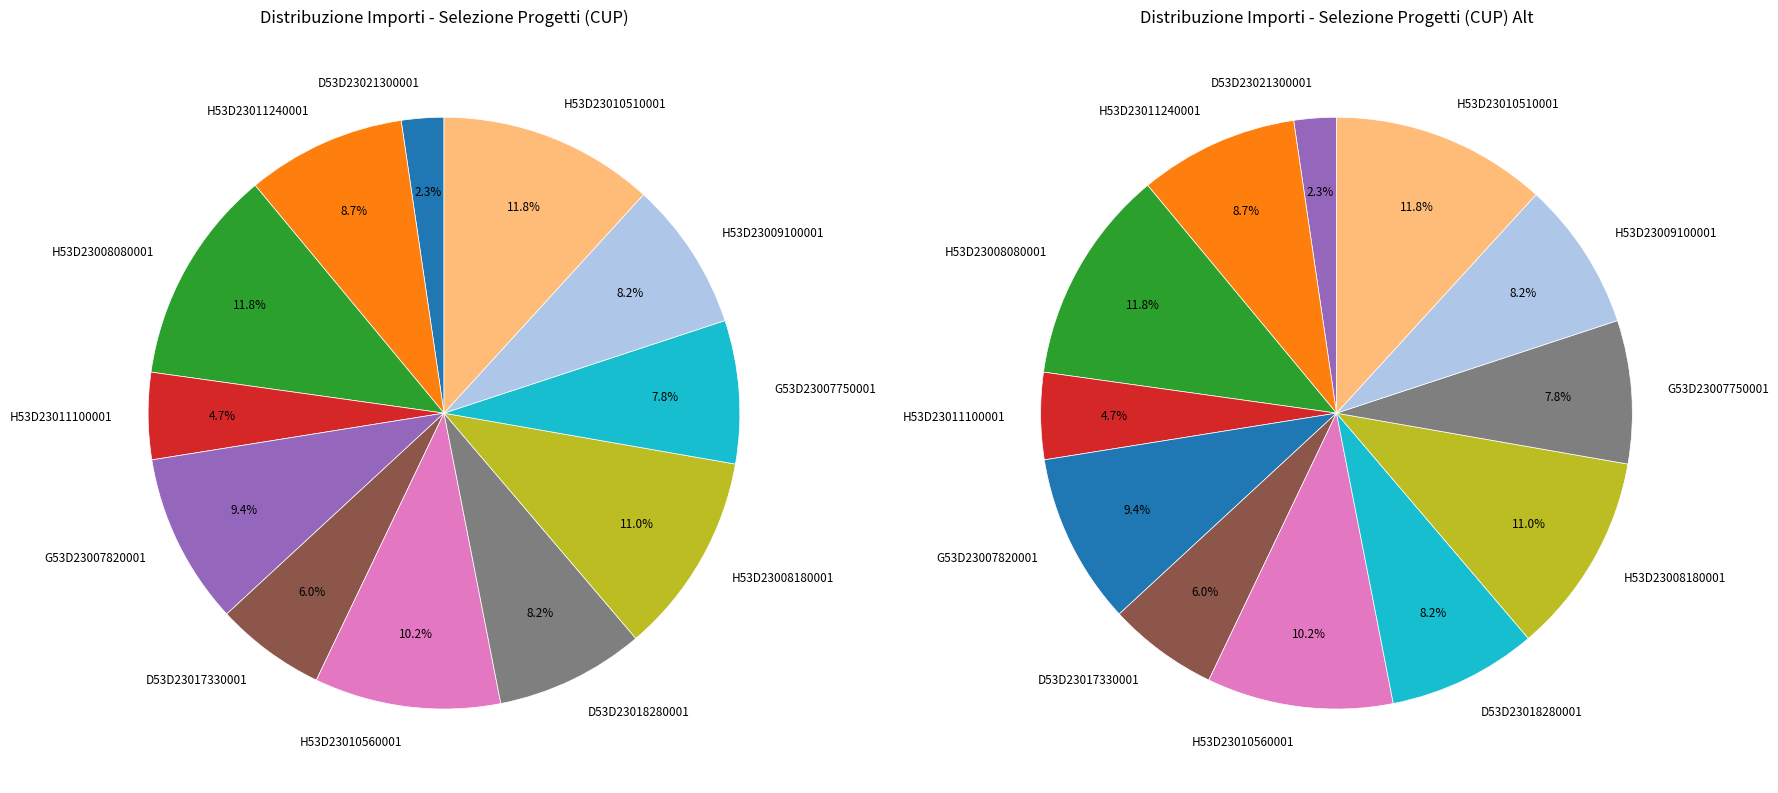

What percentage is the MILANO-G53D23007750001 slice, to the nearest percent?

8%